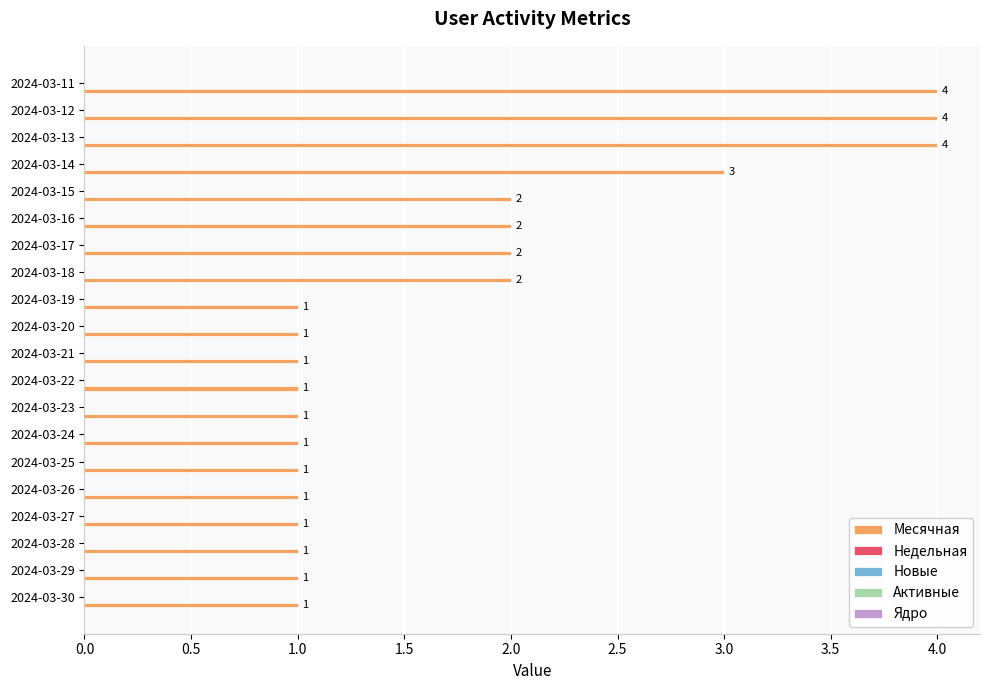

What is the difference between the maximum and minimum values?

3